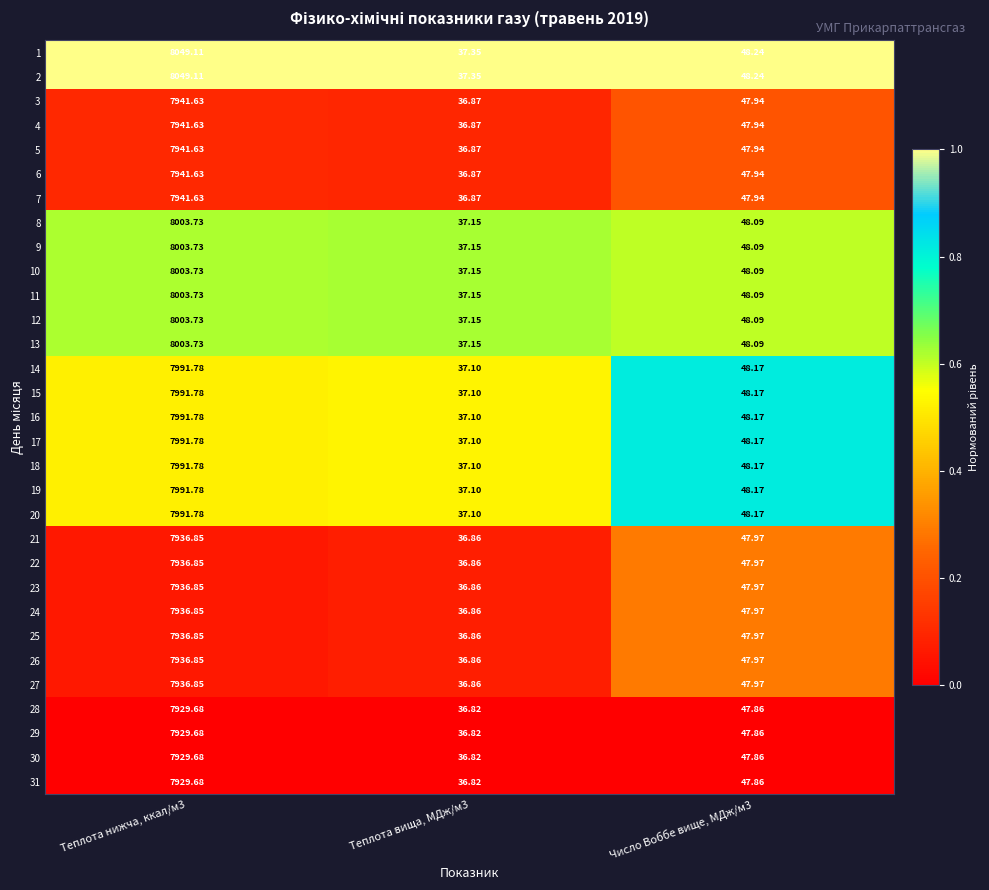

Which label corresponds to the largest value in the chart?

Теплота нижча, ккал/м3